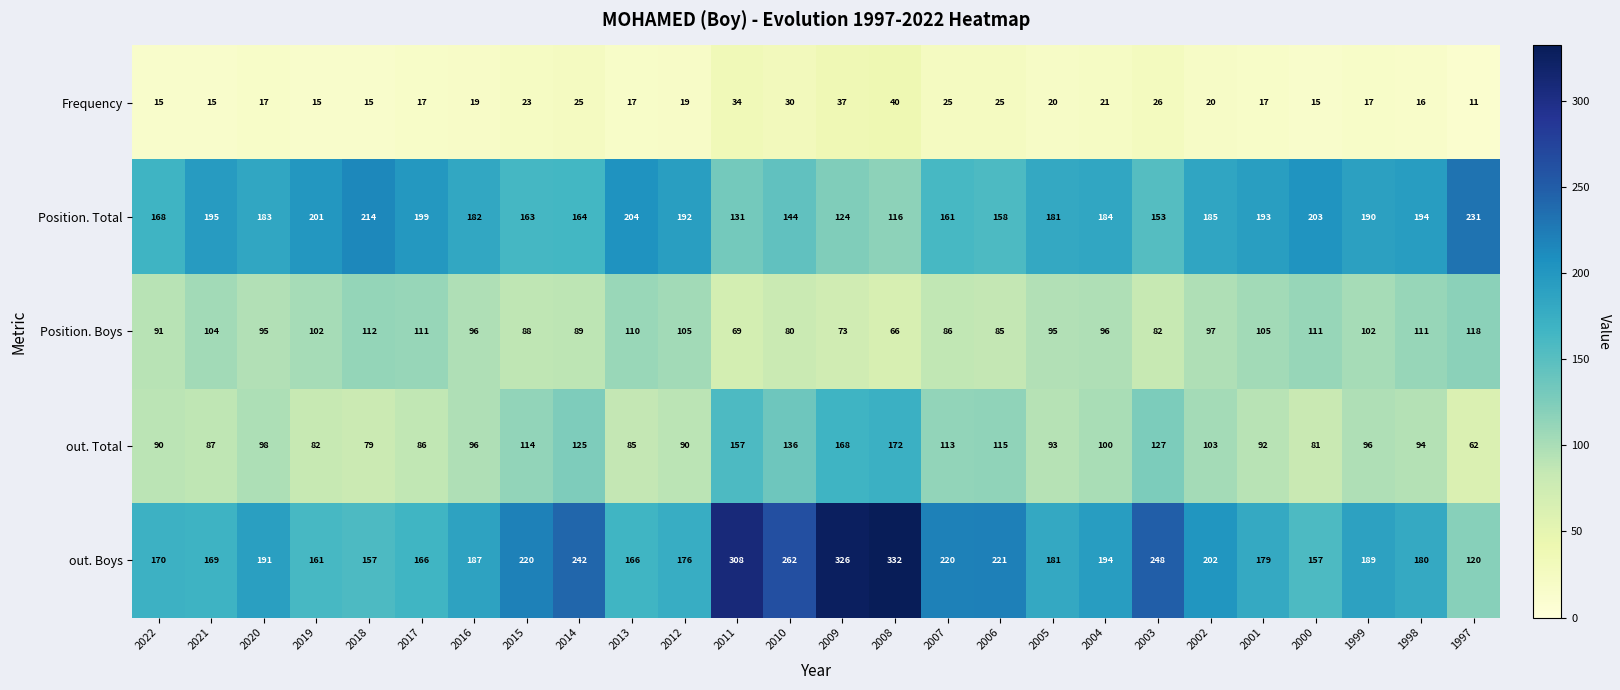

What is the minimum value shown in the chart?

11